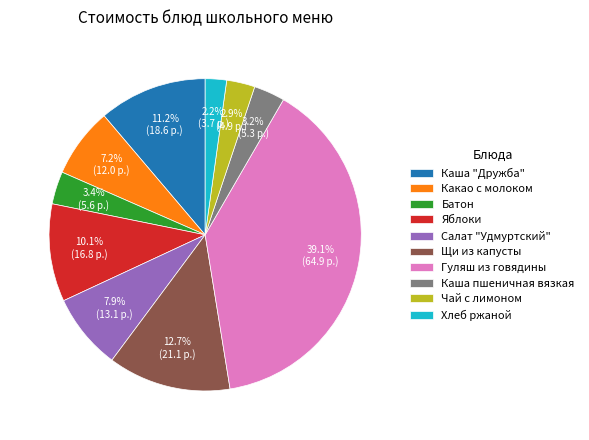

Is it true that Какао с молоком is 1% of the pie?

False